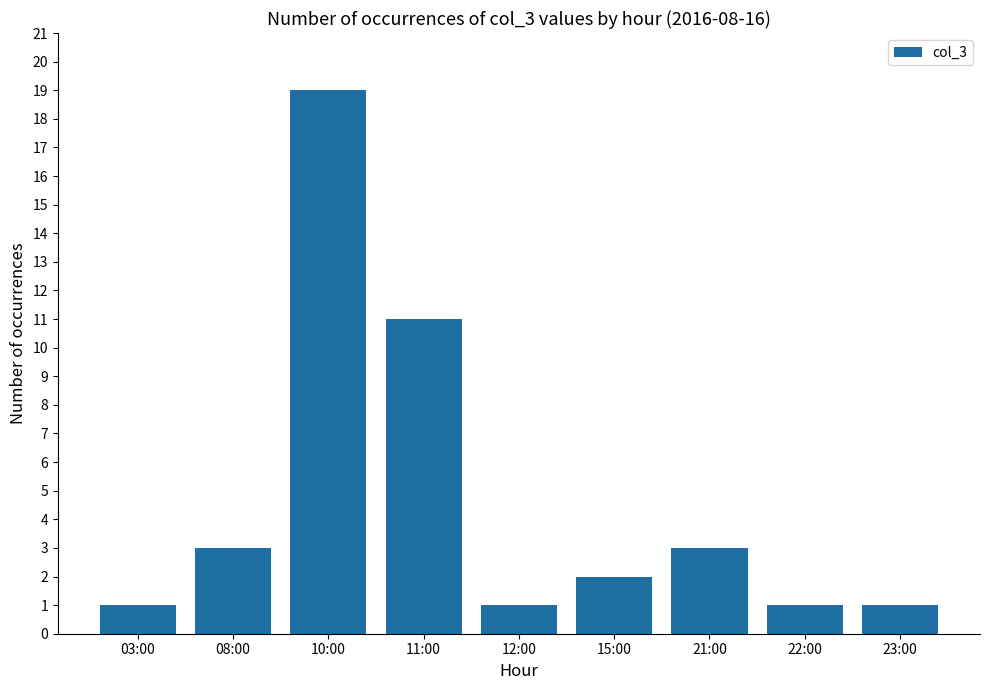

Is it true that the value at 23:00 is 1?

True